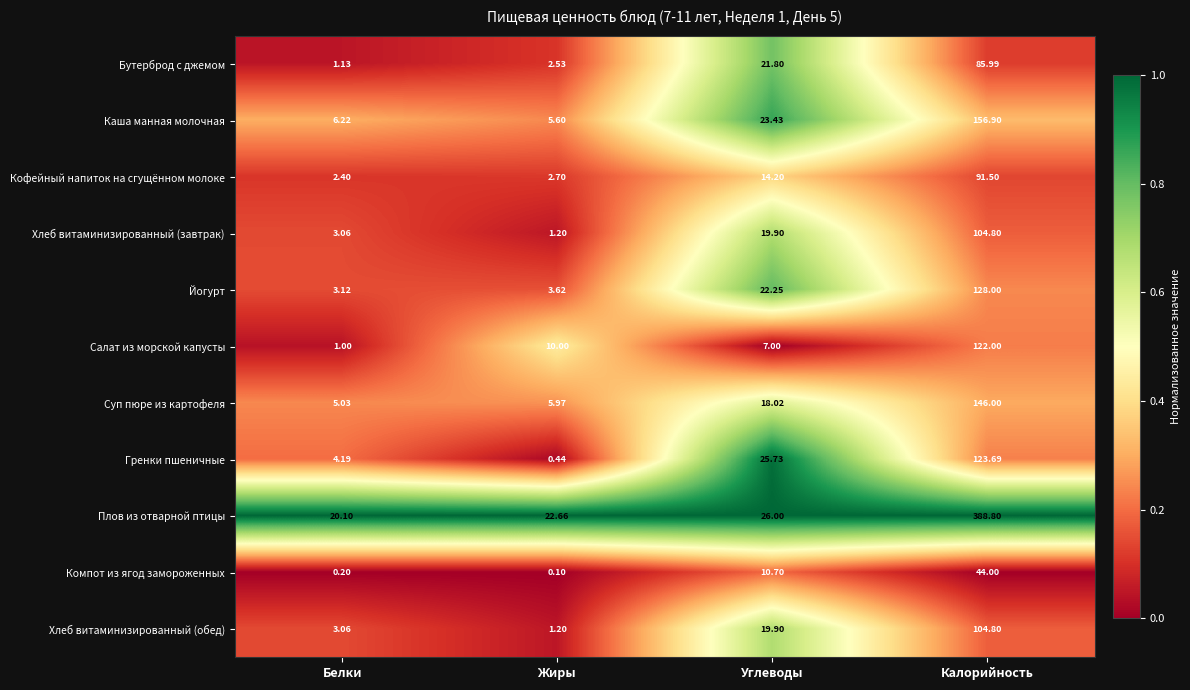

Which category has the lowest value across all series?

Жиры